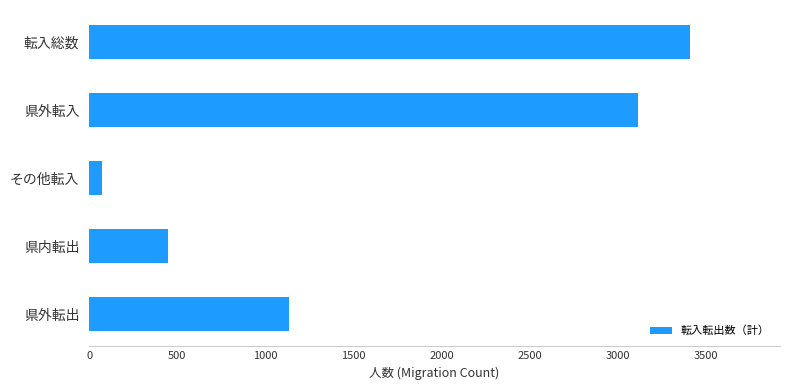

Between その他転入 and 県外転入, which is larger?

県外転入